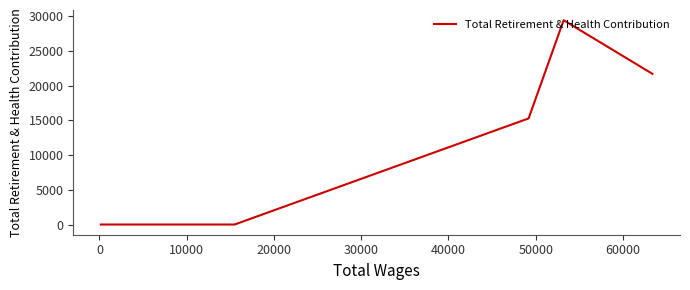

How many lines are shown in the chart?

1